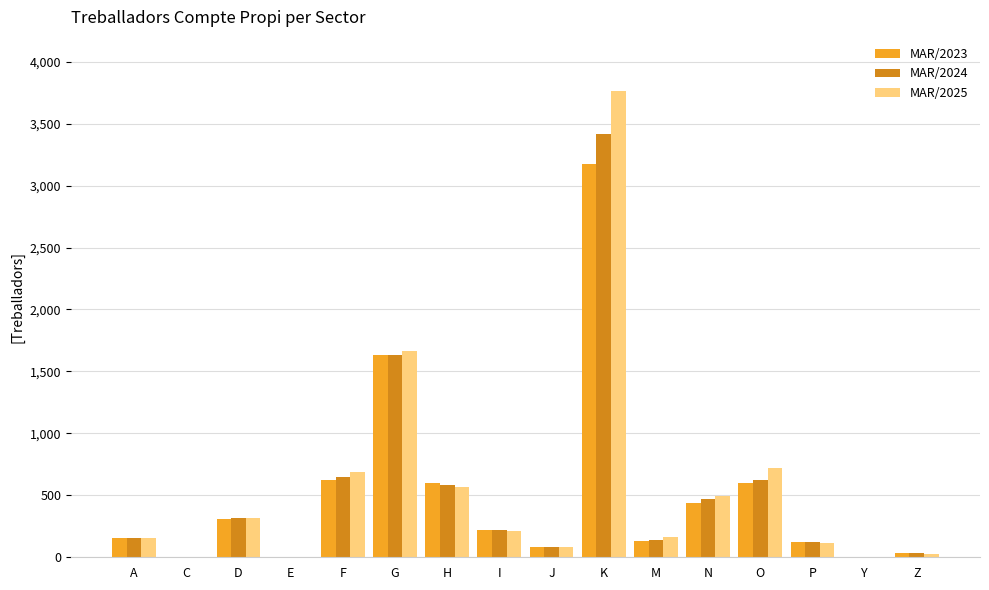

Is it true that MAR/2024 equals 218 at I?

True